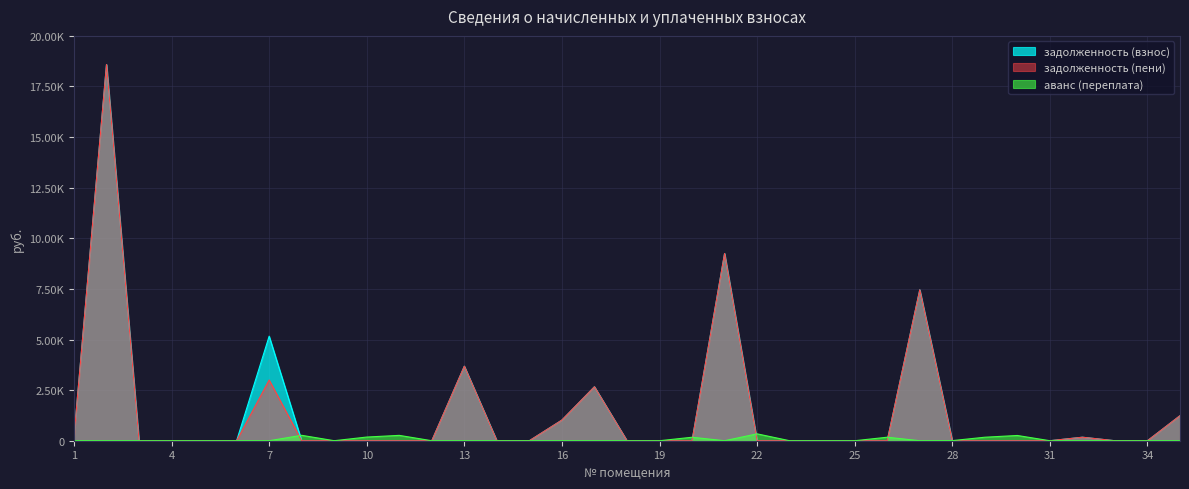

True or false: задолженность (взнос) has more than 1 points higher than both neighbors.

True